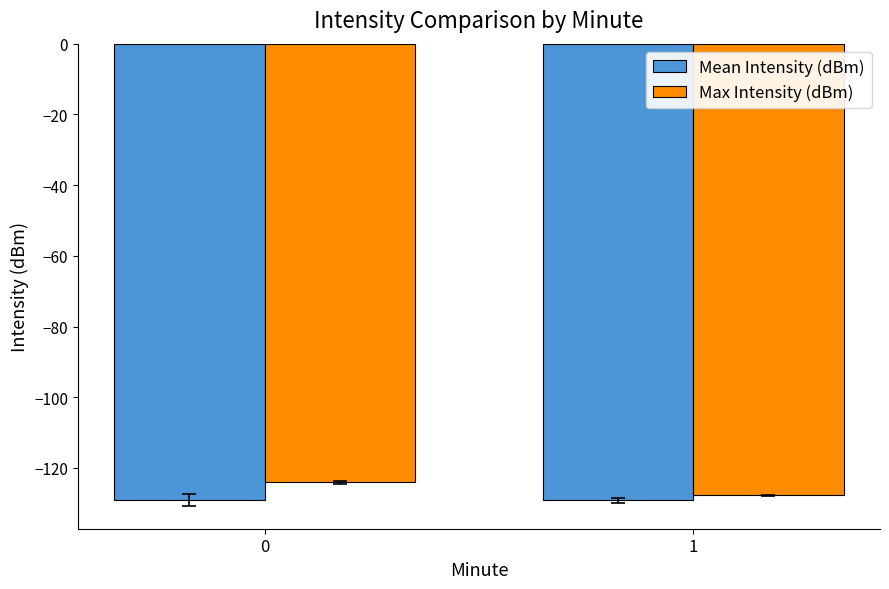

Which series has the largest range (max minus min)?

Max Intensity (dBm)